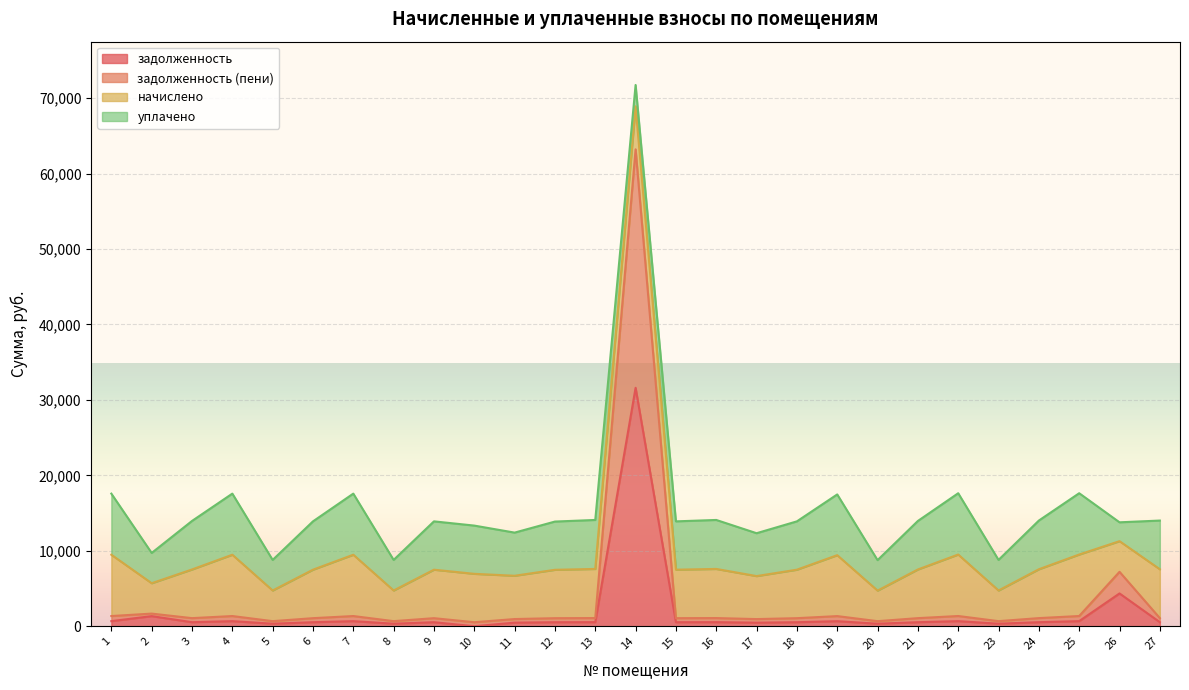

True or false: задолженность (пени) has a value of 675.1 at 20.

True